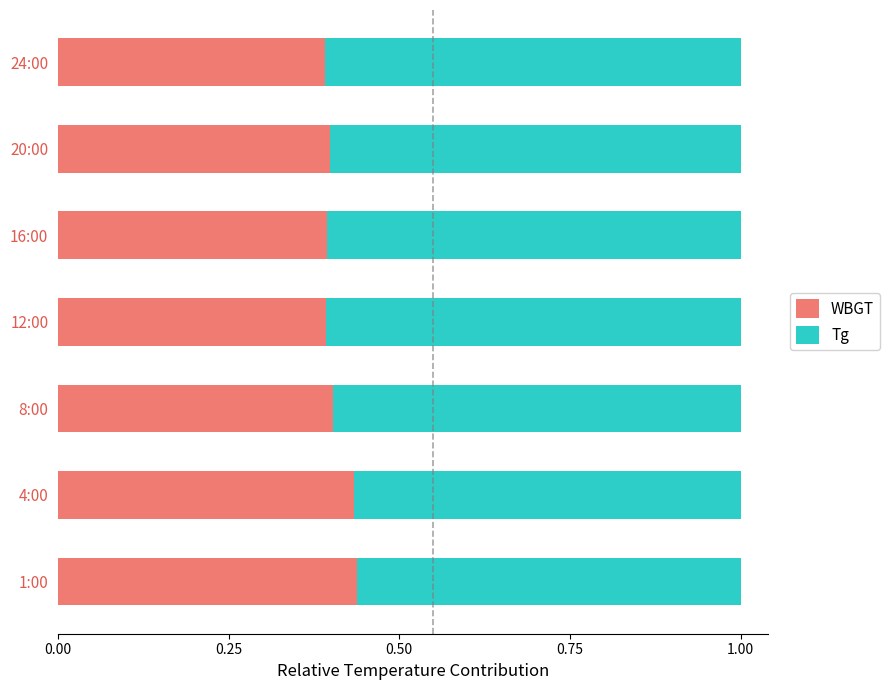

True or false: WBGT has a value of 0.1 at 12:00.

False